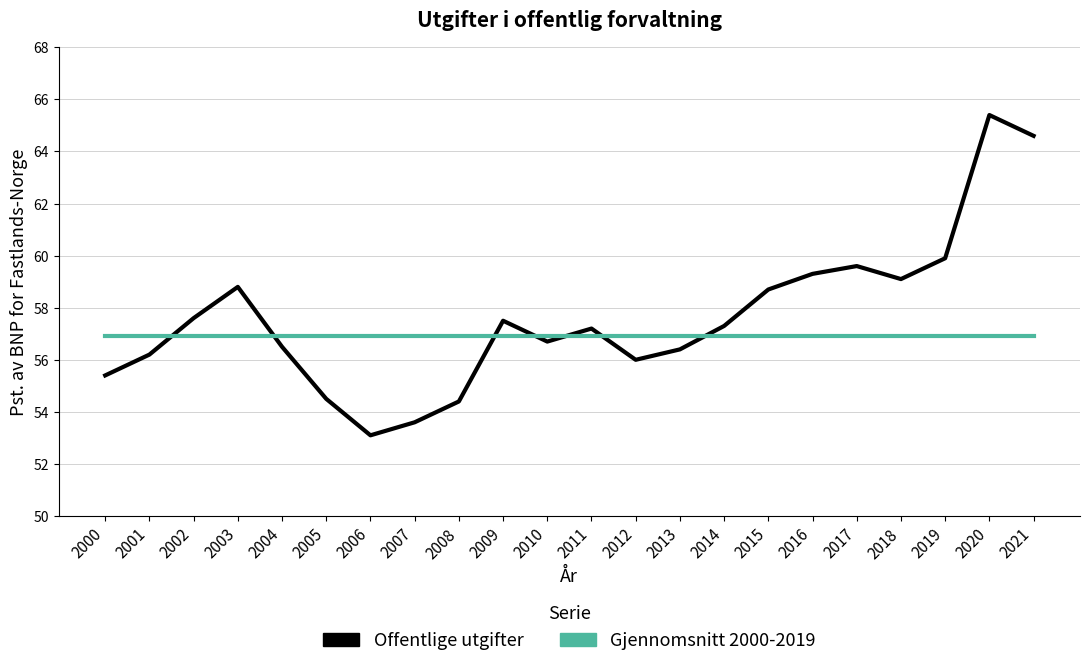

The Offentlige utgifter series shows 59.1 at 2018. True or false?

True